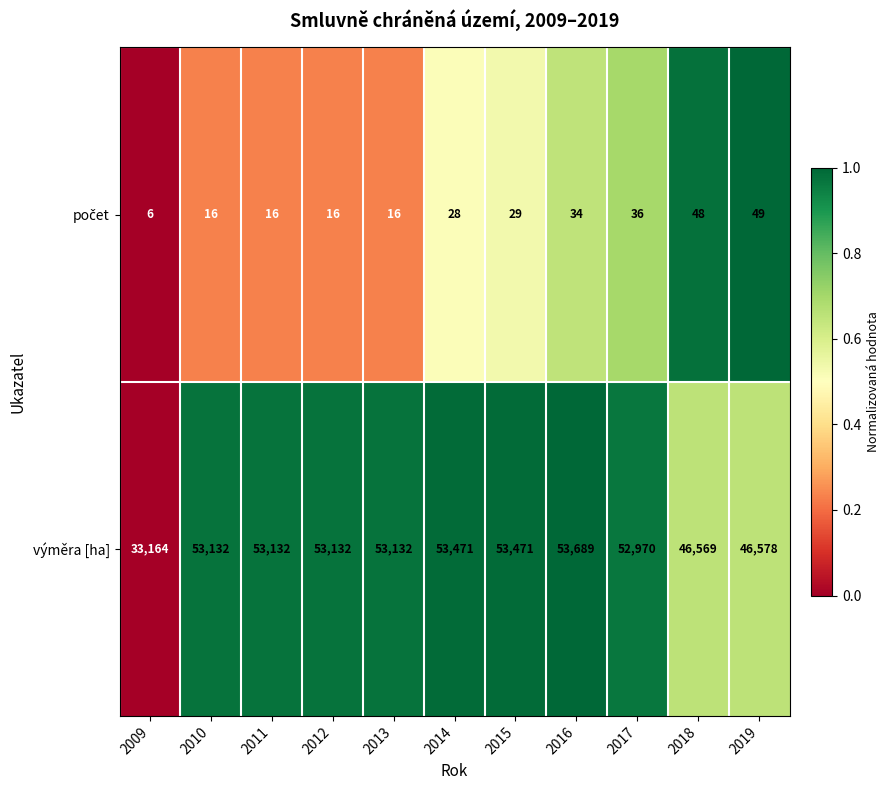

At which category does the chart reach its peak across all series?

2016